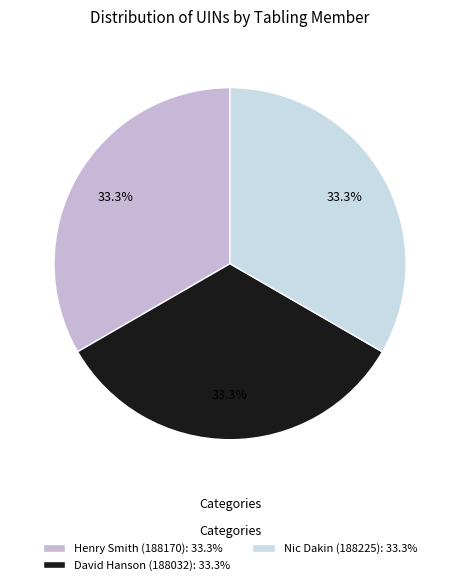

Is there a majority slice in this chart?

No